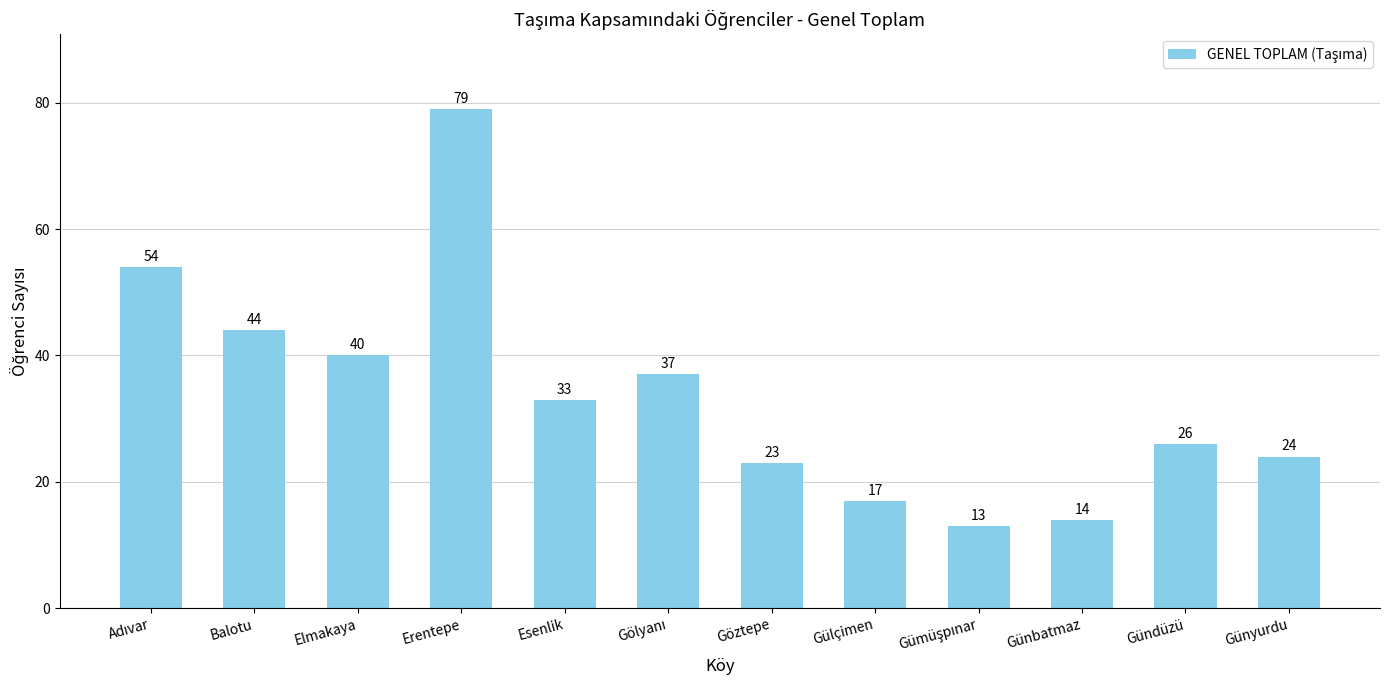

At which label is the value closest to 46?

Balotu